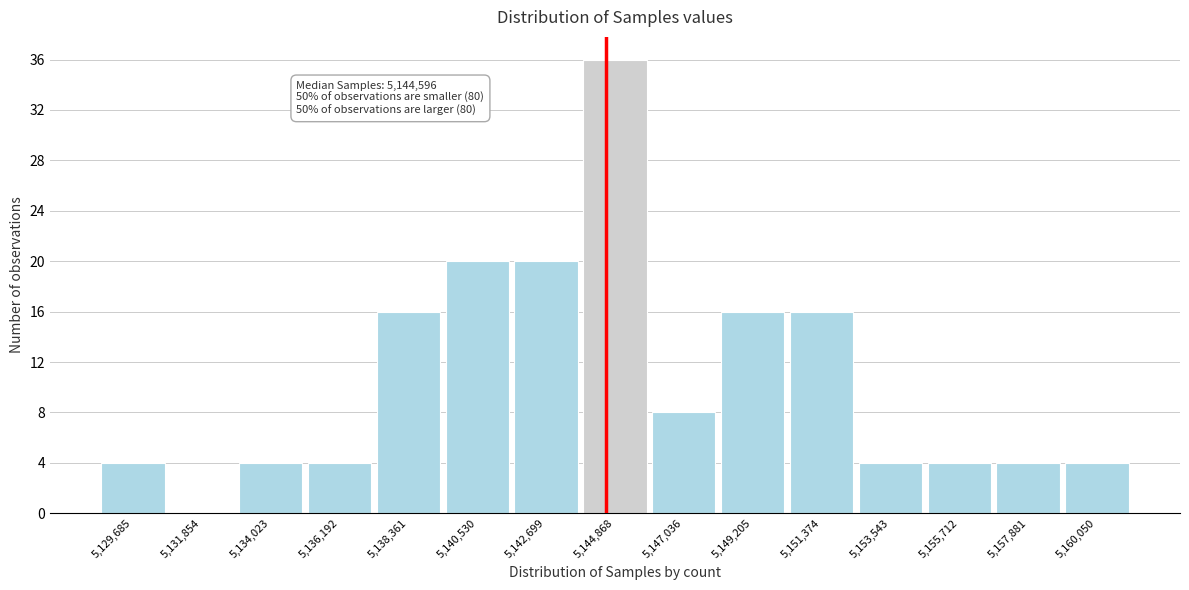

Which range on the x-axis has the tallest bar?

5144000 to 5146000